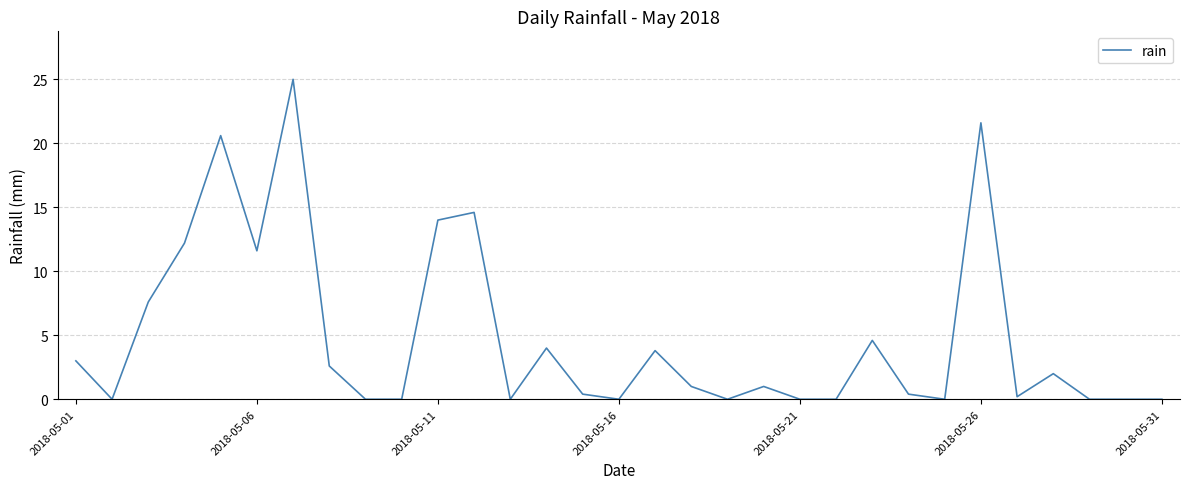

What is the difference between the maximum and minimum values?

25.0